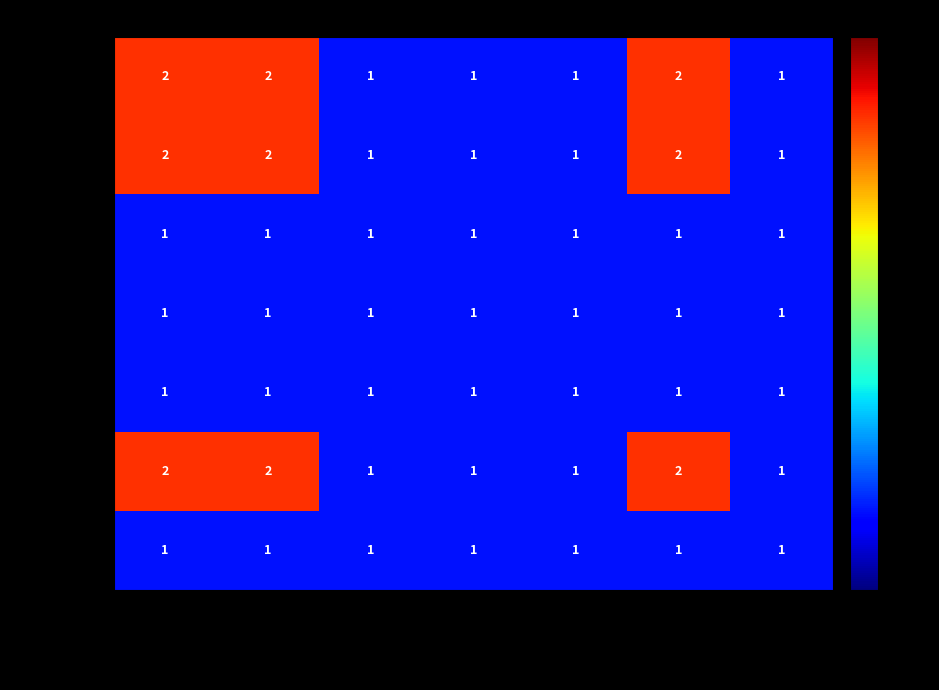

The WWHV070771 series shows 1 at WWHV095272. True or false?

True